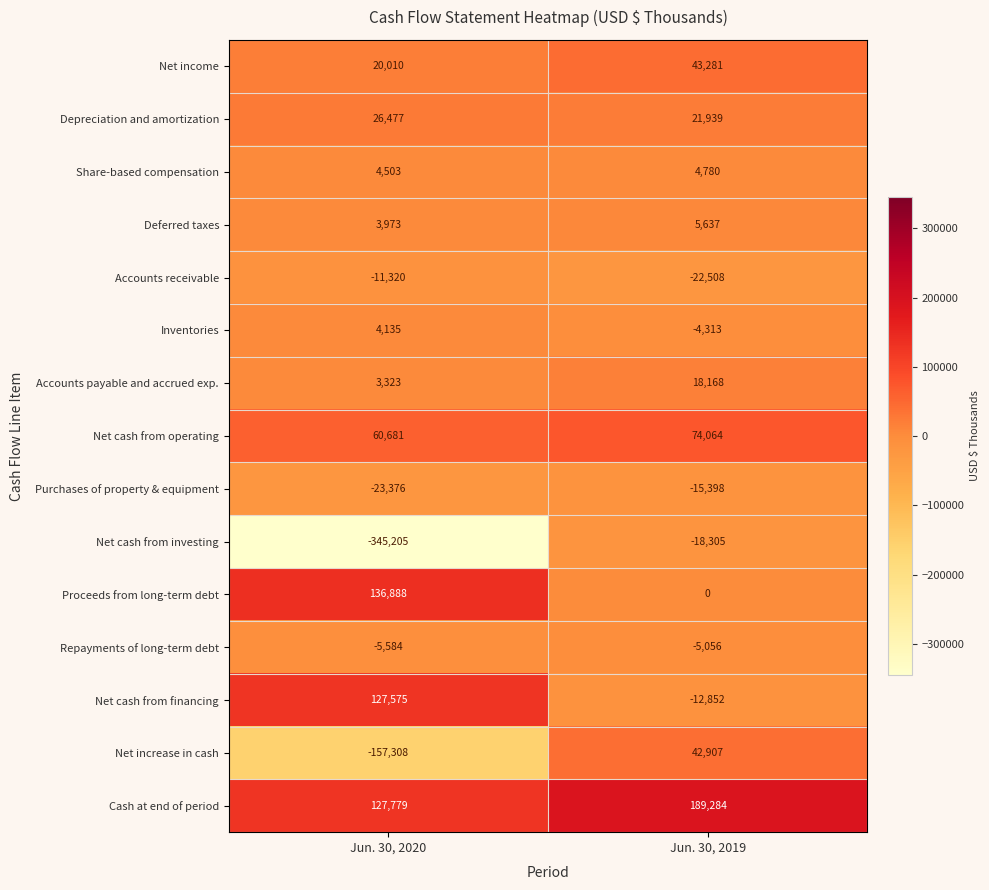

What is the total value across all series at Jun. 30, 2019?

321628